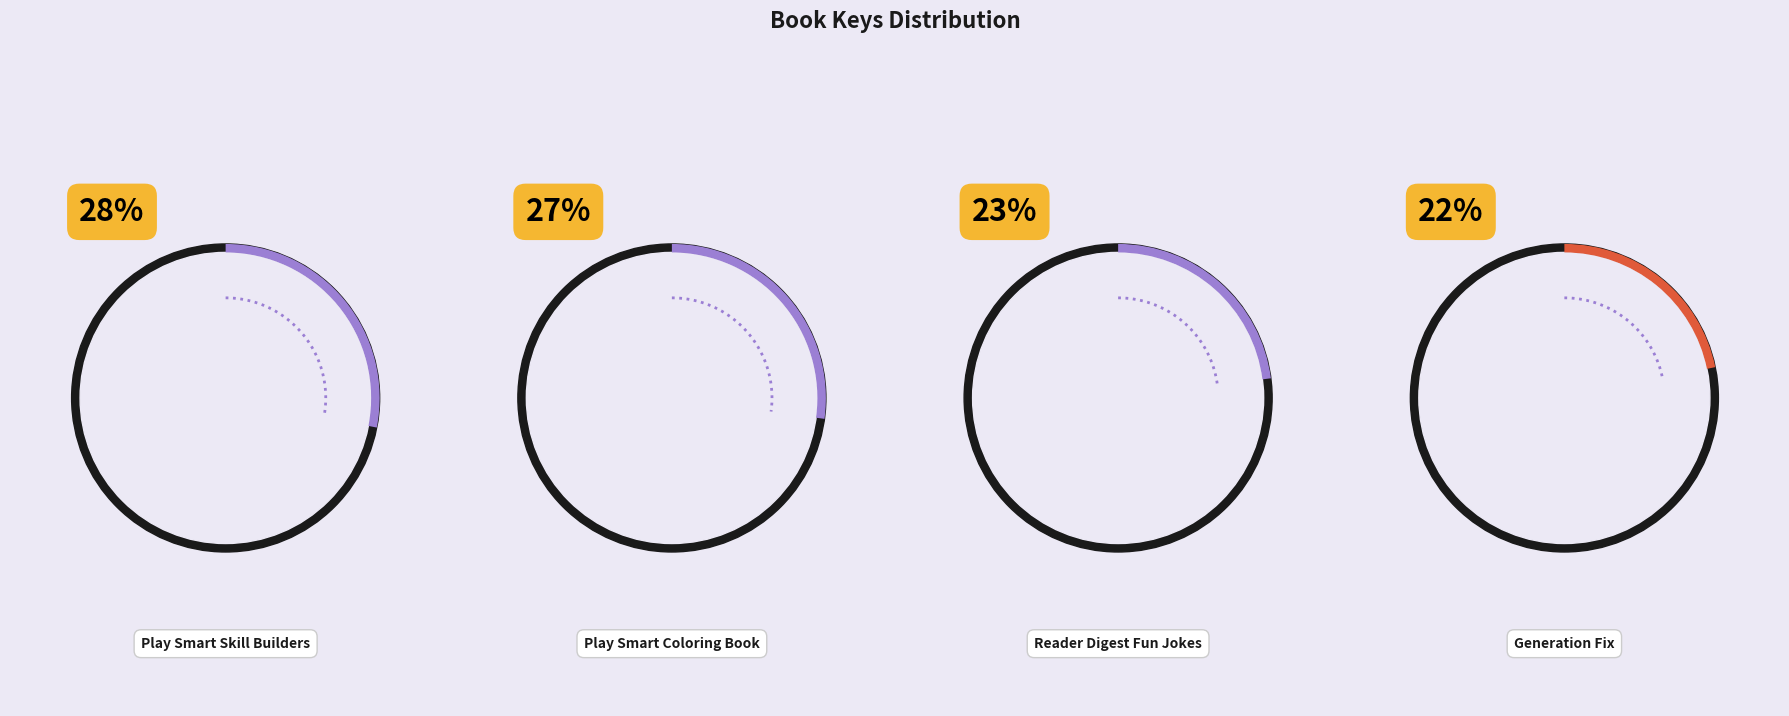

What is the total percentage of Play Smart Skill Builders and Reader Digest Fun Jokes?

51.0%